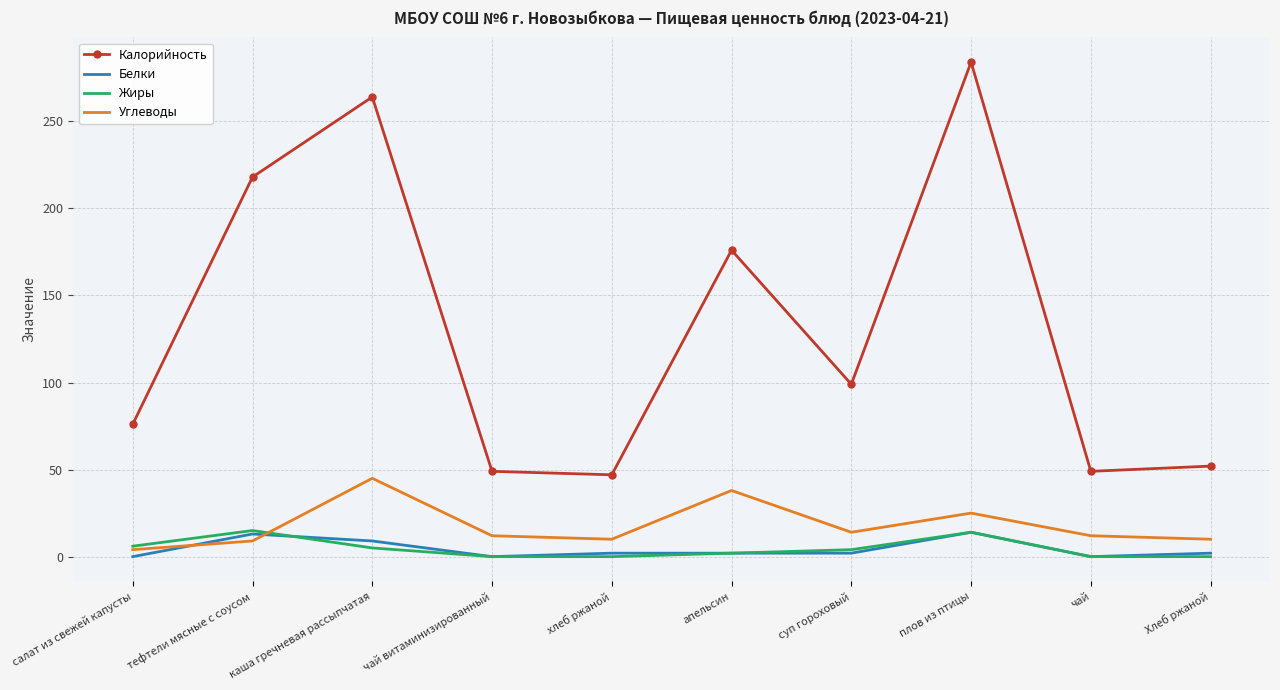

True or false: Калорийность and Белки cross at least once.

False